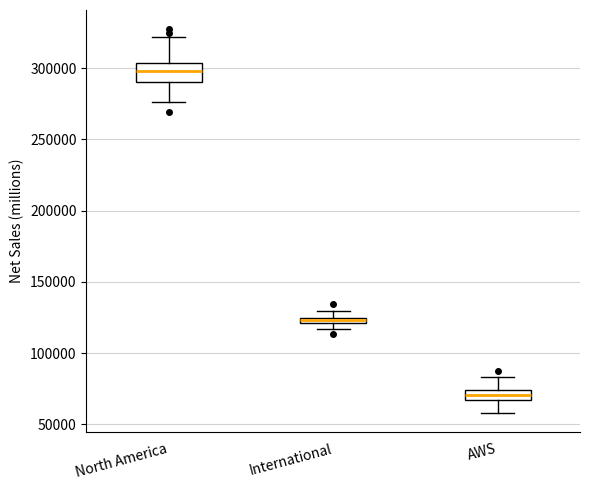

Which box is the tallest, from its lower edge to its upper edge?

North America